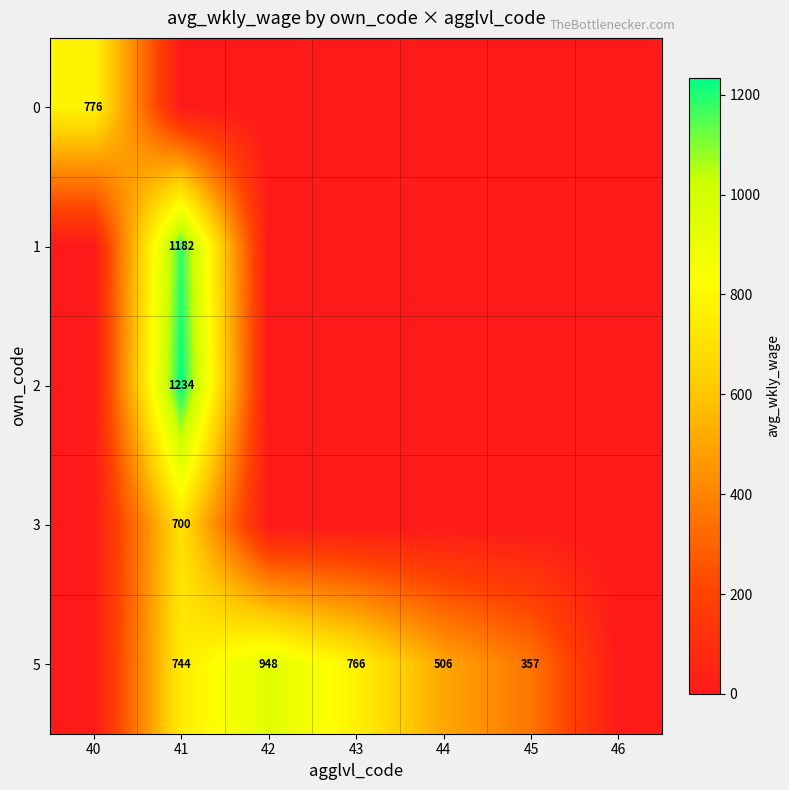

The 1 series shows 1182 at 41. True or false?

True